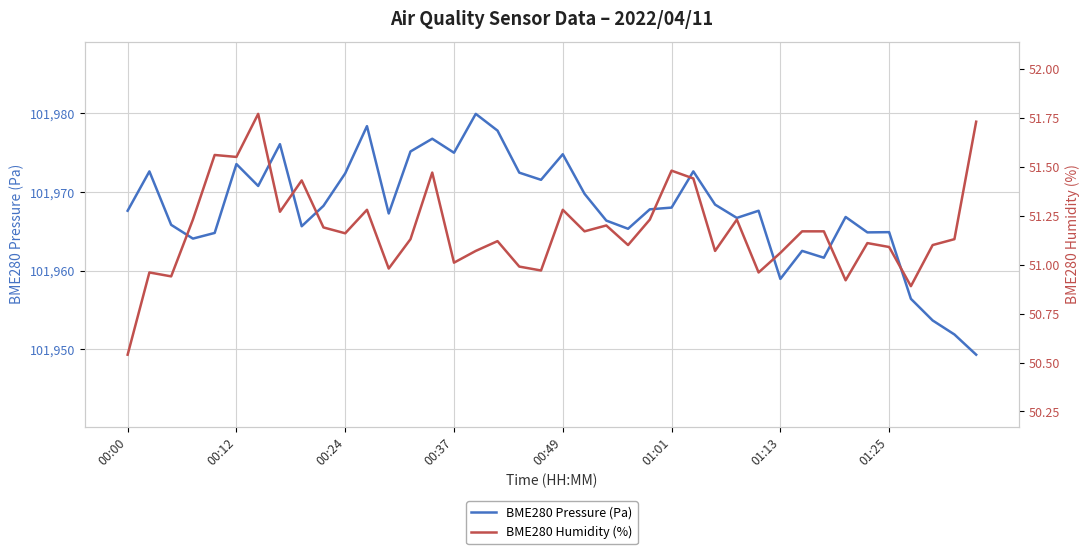

Reading right to left, list all the values displayed in this chart.

BME280 Pressure (Pa): 101949.3	101951.9	101953.7	101956.4	101964.9	101964.9	101966.8	101961.7	101962.5	101959.0	101967.6	101966.7	101968.4	101972.6	101968.0	101967.8	101965.3	101966.4	101969.8	101974.8	101971.6	101972.5	101977.8	101979.9	101975.0	101976.8	101975.2	101967.3	101978.4	101972.4	101968.2	101965.7	101976.1	101970.8	101973.6	101964.8	101964.1	101965.8	101972.6	101967.6
BME280 Humidity (%): 51.7	51.1	51.1	50.9	51.1	51.1	50.9	51.2	51.2	51.1	51.0	51.2	51.1	51.4	51.5	51.2	51.1	51.2	51.2	51.3	51.0	51.0	51.1	51.1	51.0	51.5	51.1	51.0	51.3	51.2	51.2	51.4	51.3	51.8	51.5	51.6	51.2	50.9	51.0	50.5